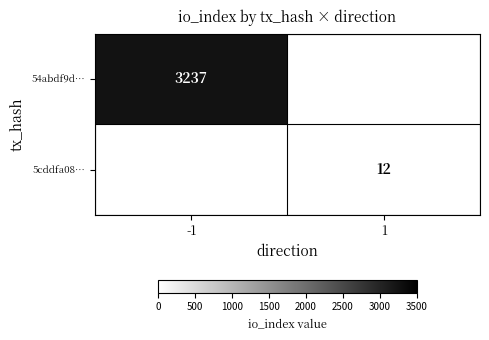

Is it true that 5cddfa08… equals 7 at 1?

False